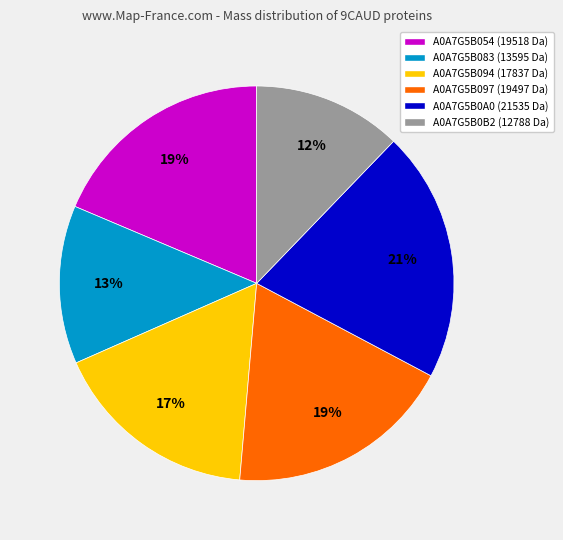

Is there a majority slice in this chart?

No